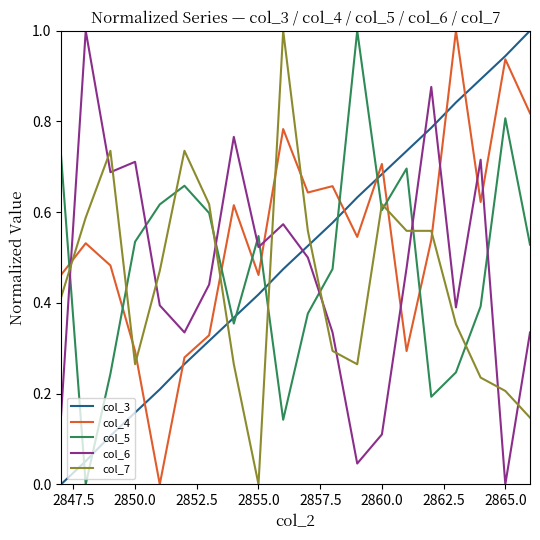

What are all the series names shown in the legend?

col_3, col_4, col_5, col_6, col_7